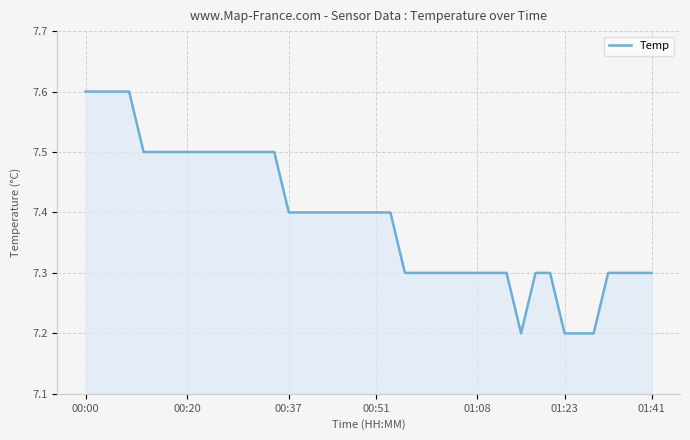

What is the average value?

7.4